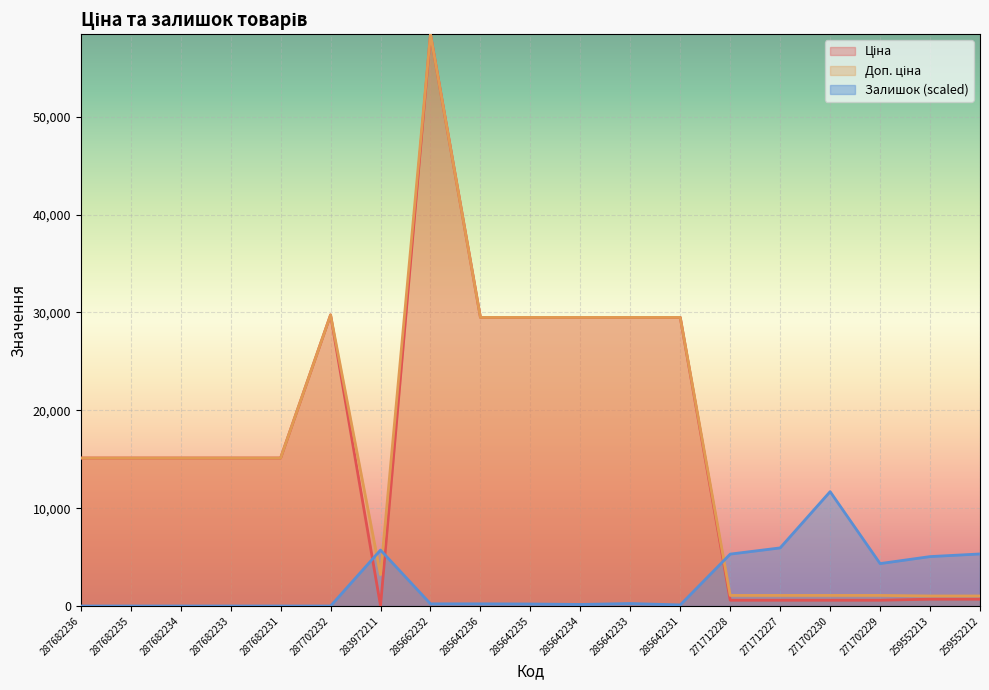

The value of Залишок at 259552212 is 1821.1. True or false?

False